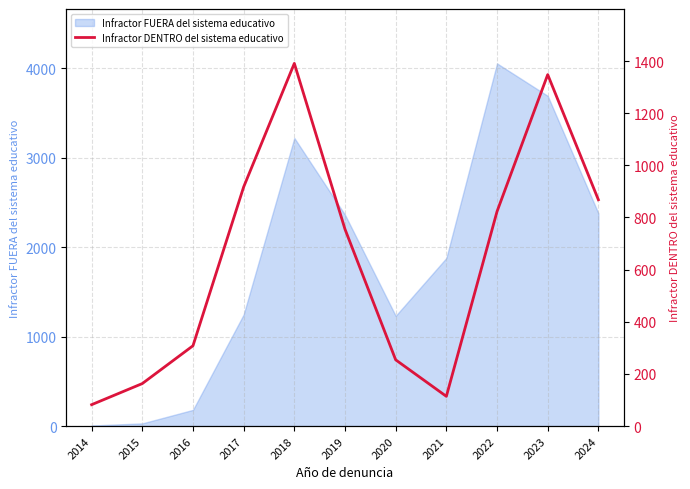

What is the greatest value displayed?

1391